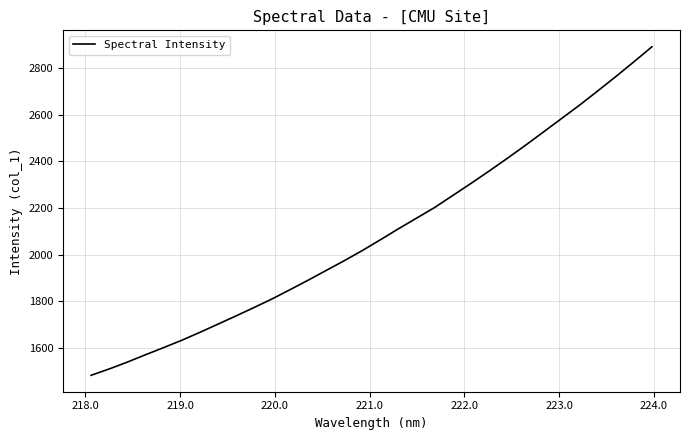

What is the difference between the maximum and minimum values?

1411.9